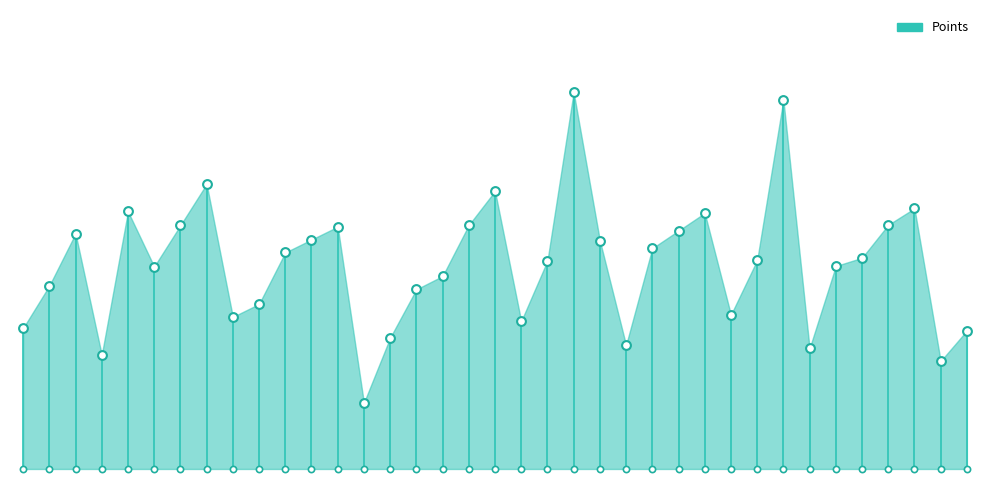

What is the ratio of the value at 2016-08-28 to the value at 2016-08-27?

0.6